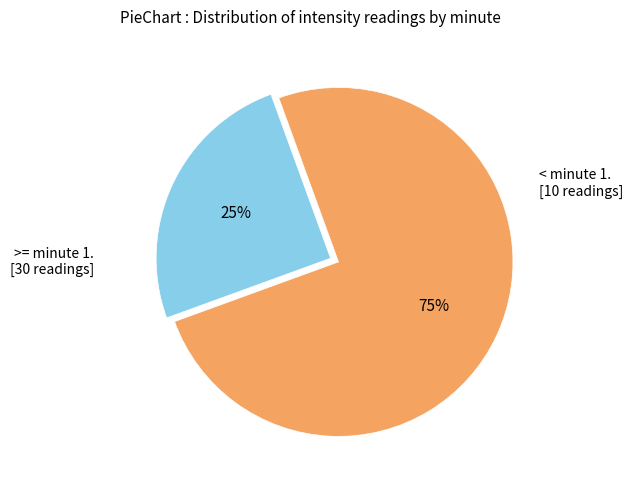

Is there any slice that represents more than half of the pie?

Yes